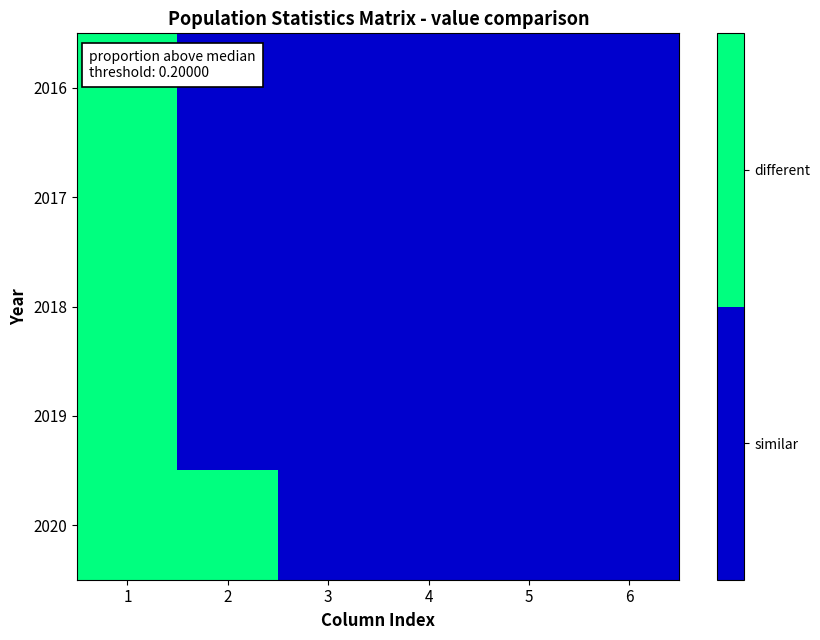

Reading left to right, extract all data points from this chart.

2016: 1=1	2=0	3=0	4=0	5=0	6=0
2017: 1=1	2=0	3=0	4=0	5=0	6=0
2018: 1=1	2=0	3=0	4=0	5=0	6=0
2019: 1=1	2=0	3=0	4=0	5=0	6=0
2020: 1=1	2=1	3=0	4=0	5=0	6=0